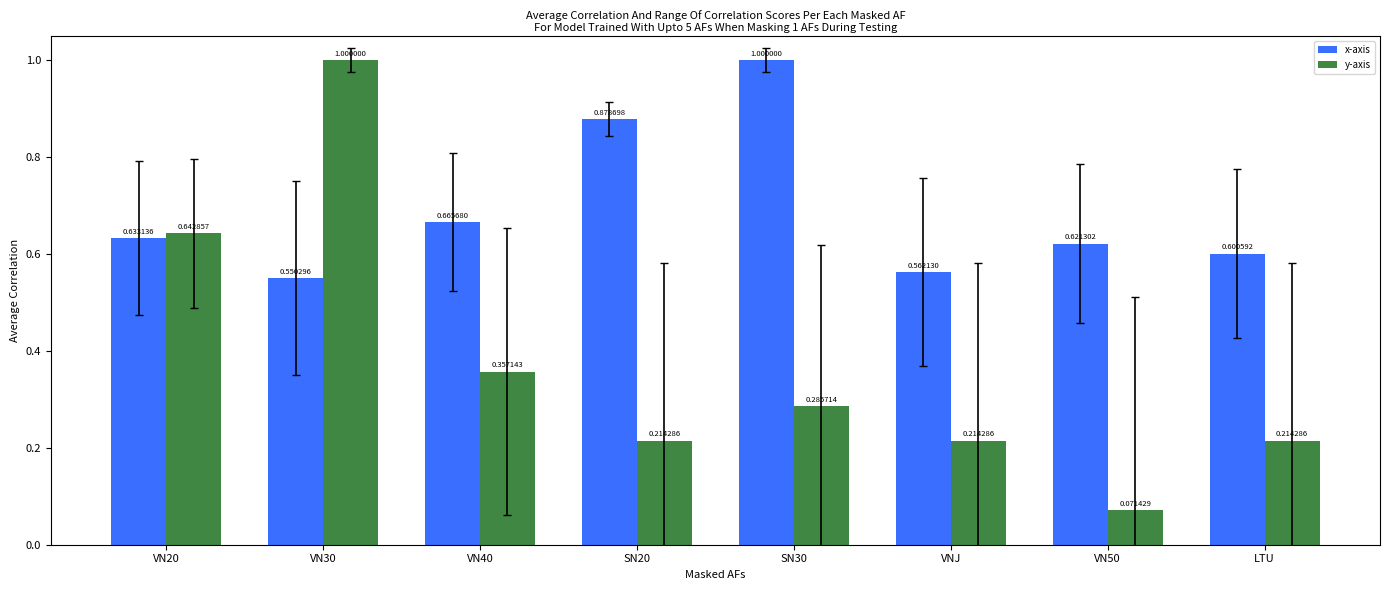

What is the sum of the x-axis values at VN40 and LTU?

1.3